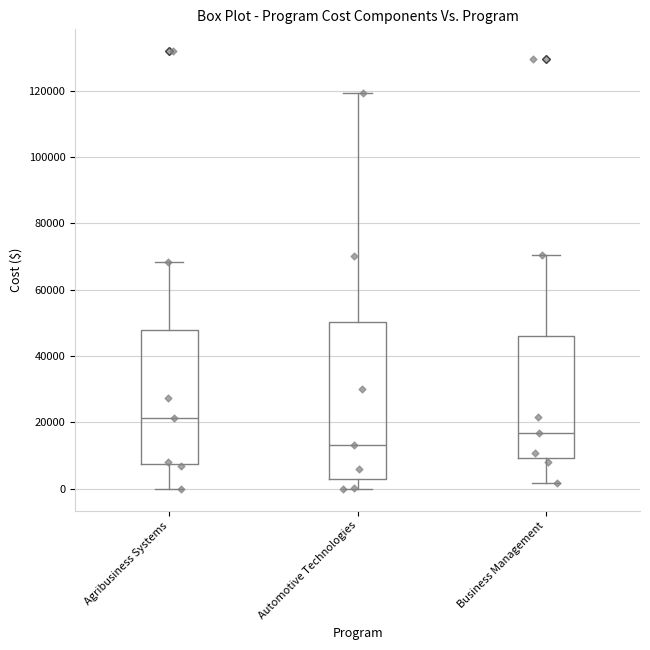

Comparing the boxes themselves (not the whiskers), which one is the tallest?

Automotive Technologies